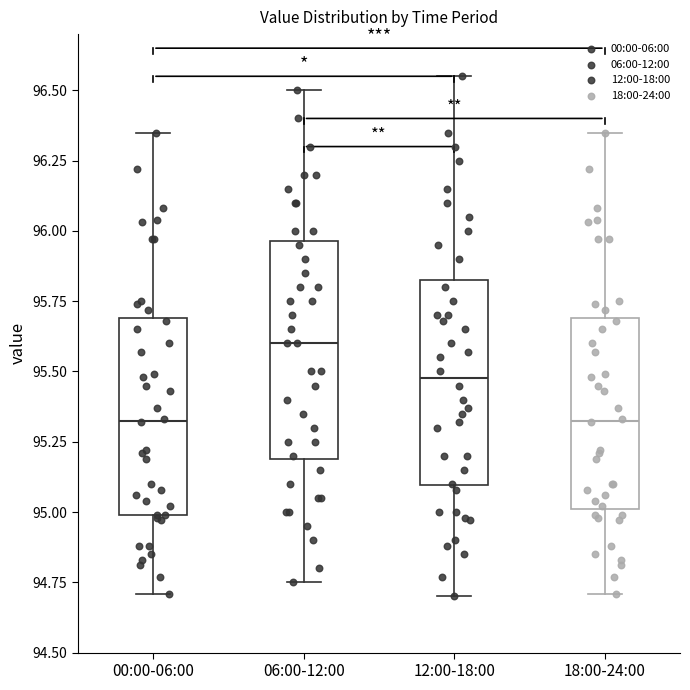

Reading left to right, read every box against the y-axis: the position of its median line, the range the box covers, and the ends of its whiskers. The values are not printed on the chart, so give them approximately, as read against the axis.

00:00-06:00: median 95.35, box 95.00 to 95.70, whiskers 94.70 to 96.35
06:00-12:00: median 95.60, box 95.20 to 95.95, whiskers 94.75 to 96.50
12:00-18:00: median 95.50, box 95.10 to 95.85, whiskers 94.70 to 96.55
18:00-24:00: median 95.35, box 95.00 to 95.70, whiskers 94.70 to 96.35